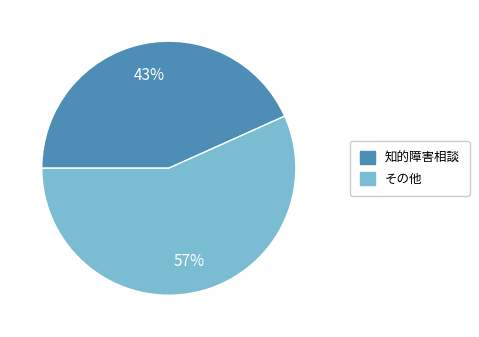

Does any single category account for the majority?

Yes